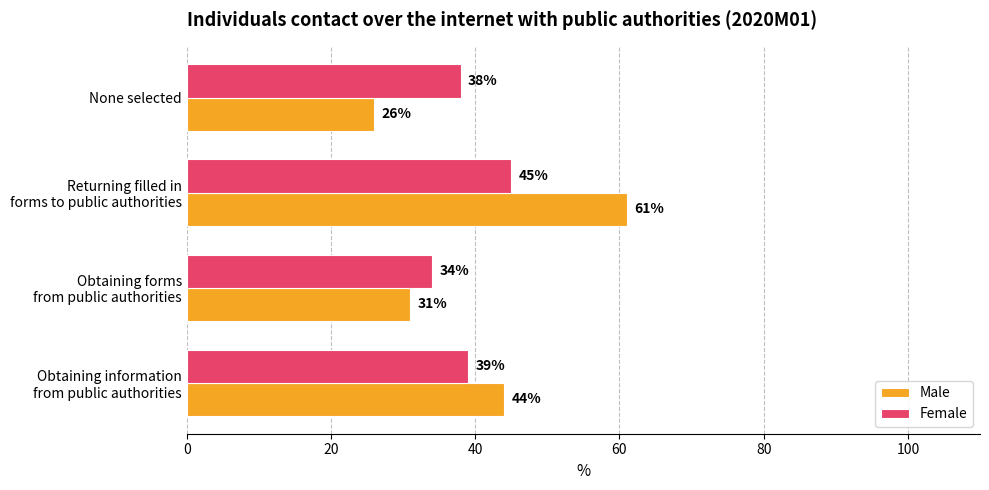

Which series has the largest total across all categories?

Male